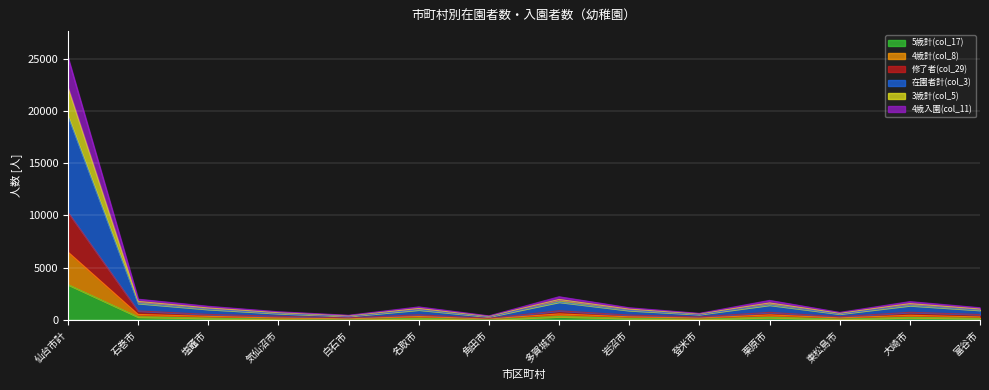

Is it true that 4歳計(col_8) equals 331 at 登米市?

False